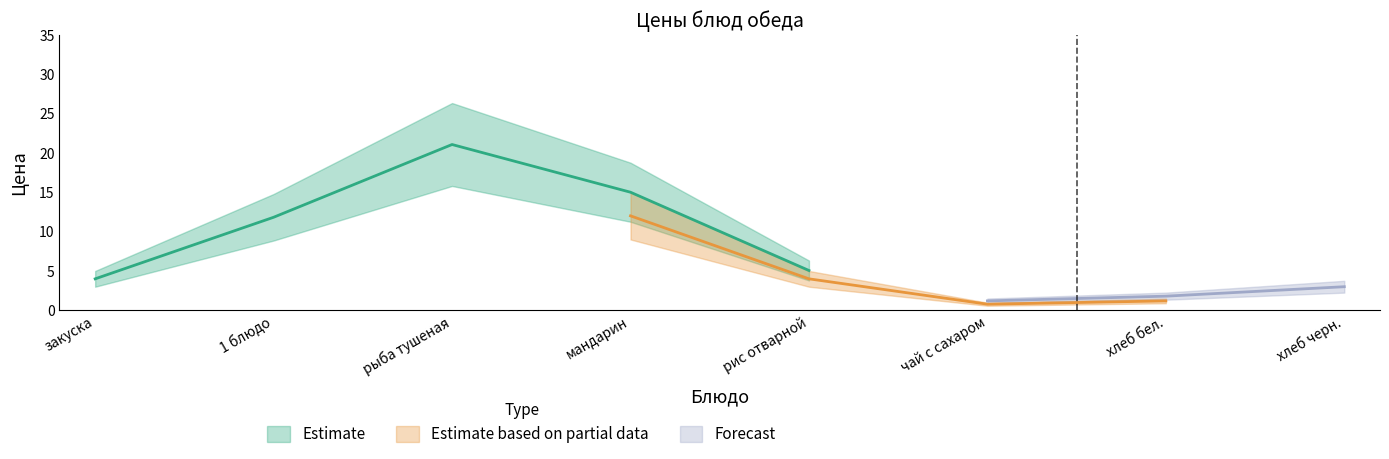

True or false: Forecast and Estimate based on partial data intersect in this chart.

False